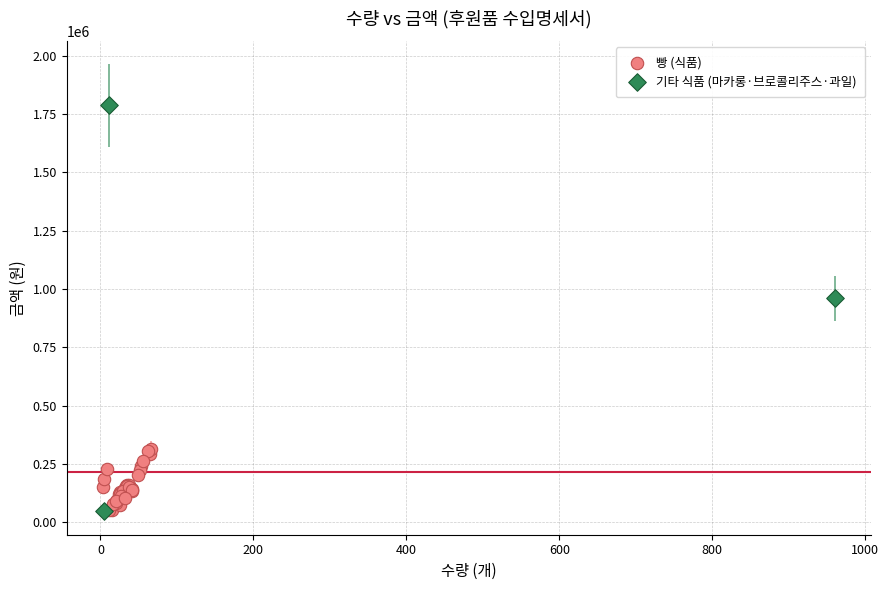

Which series has the widest spread of Y values?

기타 식품 (마카롱·브로콜리주스·과일)